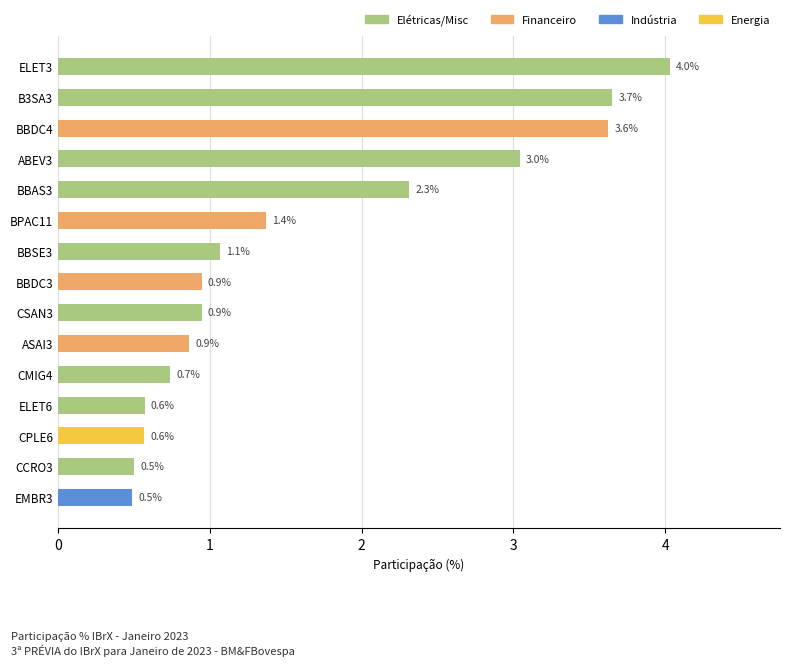

Reading bottom to top, list all the values displayed in this chart.

0.5	0.5	0.6	0.6	0.7	0.9	0.9	0.9	1.1	1.4	2.3	3.0	3.6	3.7	4.0